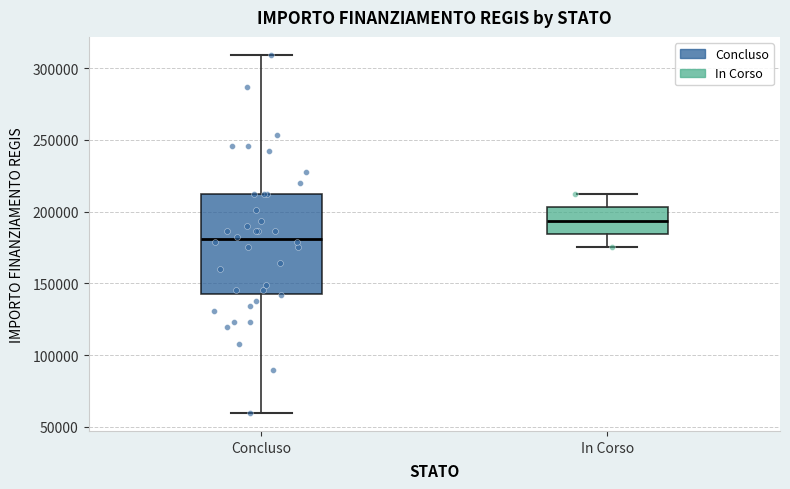

Comparing the boxes themselves (not the whiskers), which one is the tallest?

Concluso